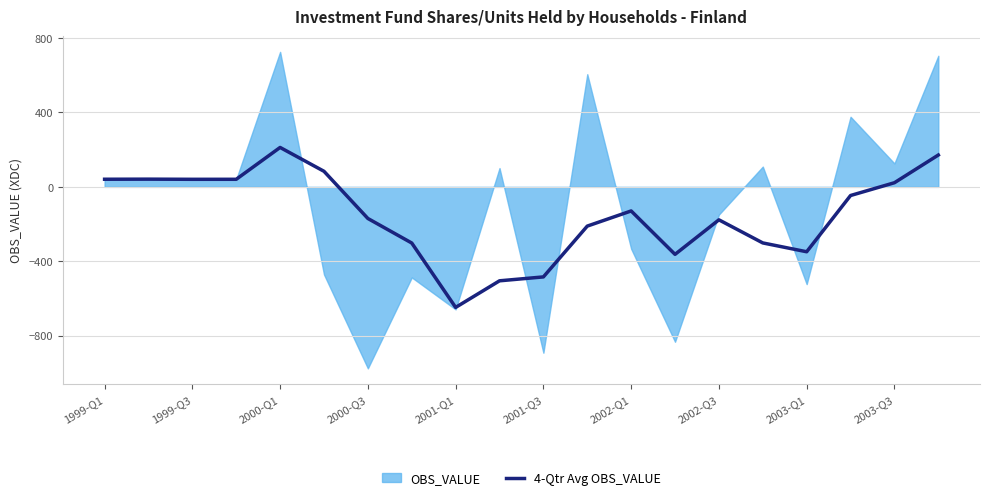

What is the lowest value of the 4-Qtr Avg OBS_VALUE series?

-648.2